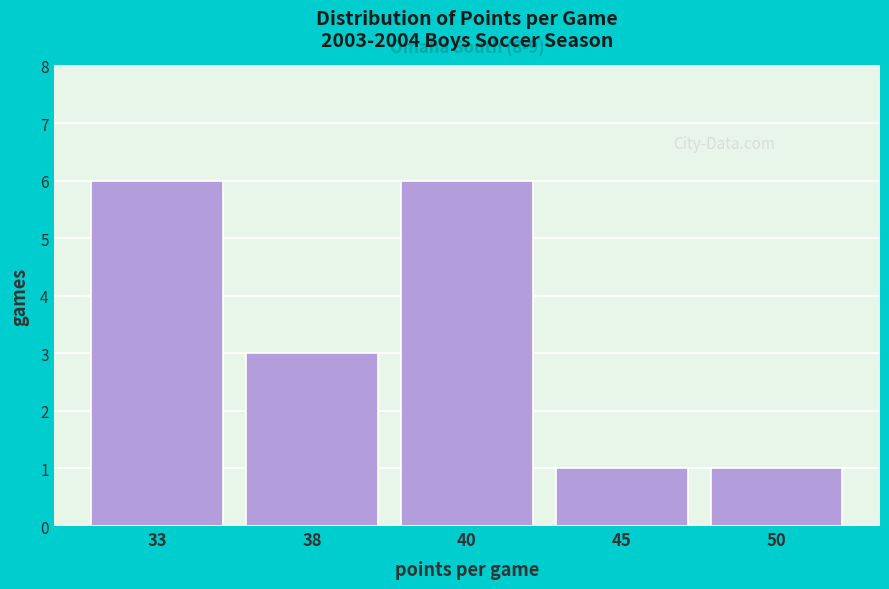

Reading right to left, transcribe all the data shown in this chart.

1	1	6	3	6